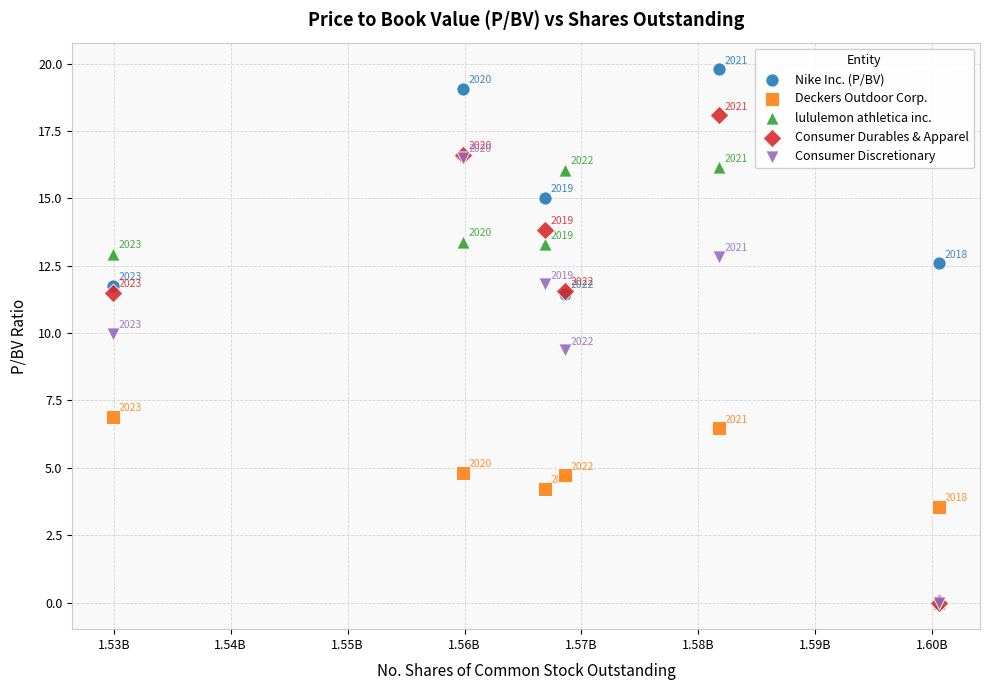

Across all series, what Y value is closest to 9?

9.4